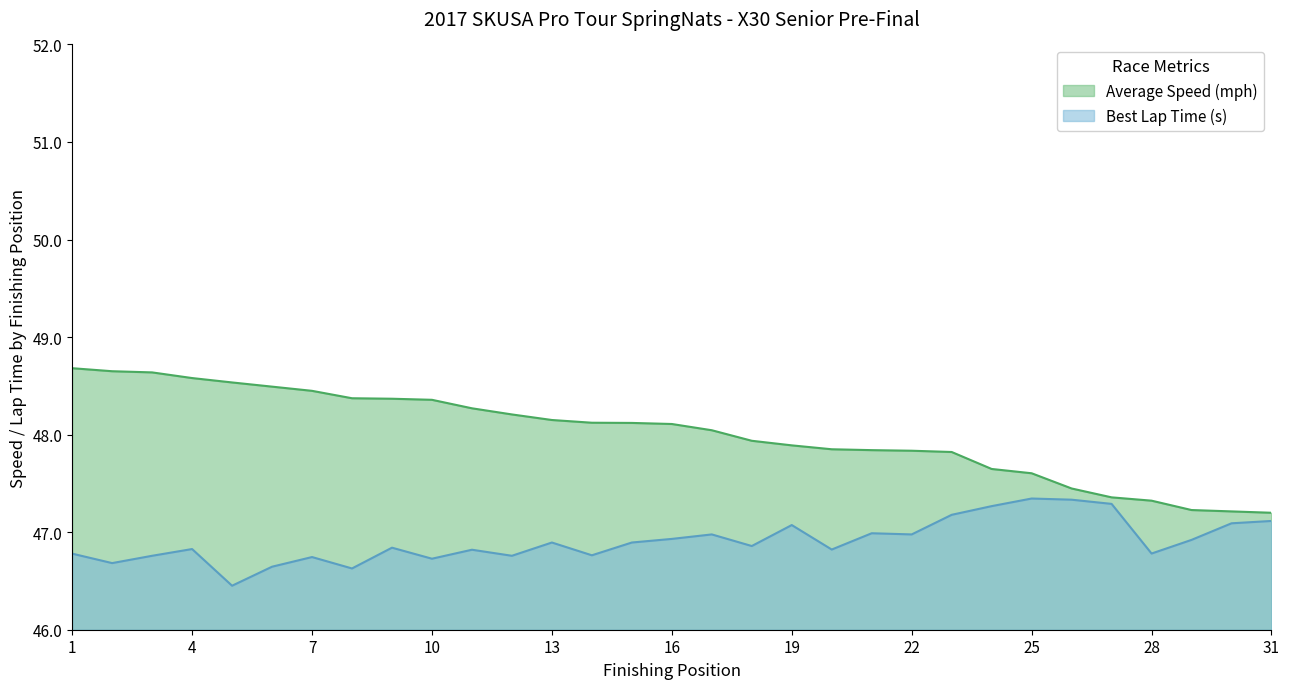

At which category is the sum across all series the highest?

1